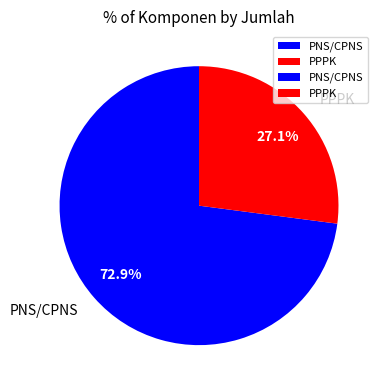

Do PNS/CPNS and PPPK together represent more than half of the pie?

Yes